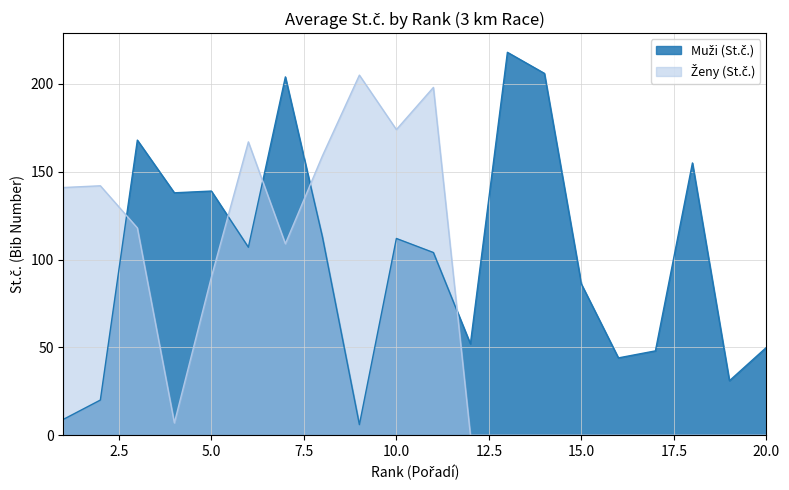

The value of Muži (St.č.) at 5 is 228. True or false?

False